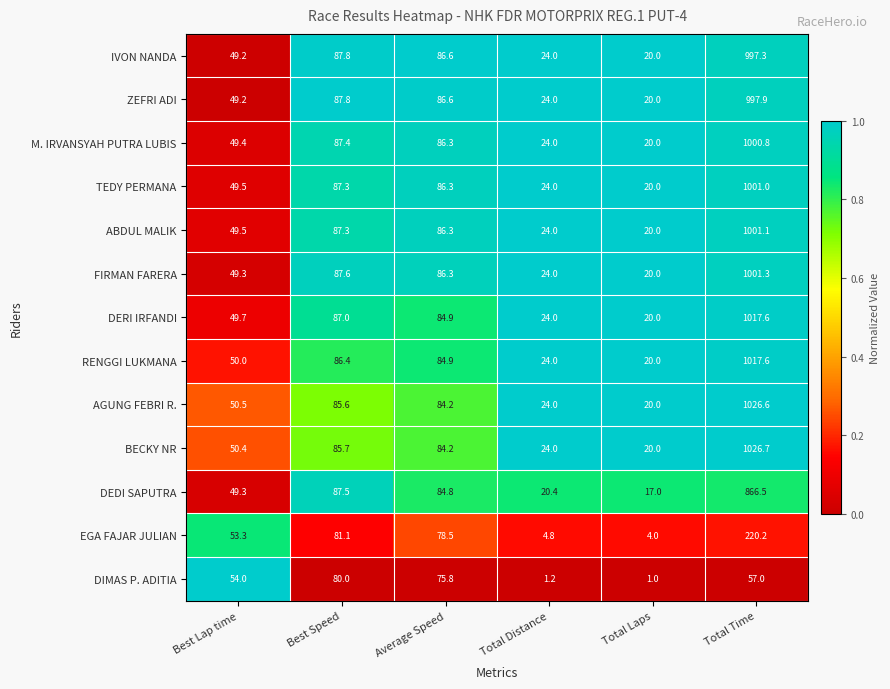

What is the difference between the maximum and minimum values in the BECKY NR series?

1006.7